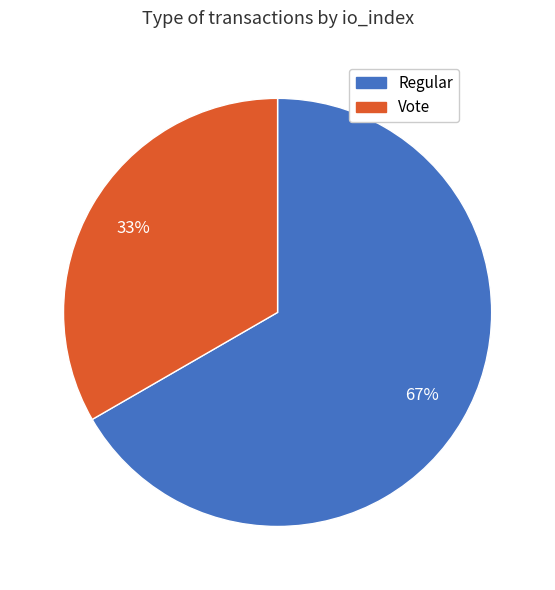

Is the sum of Regular and Vote greater than half?

Yes